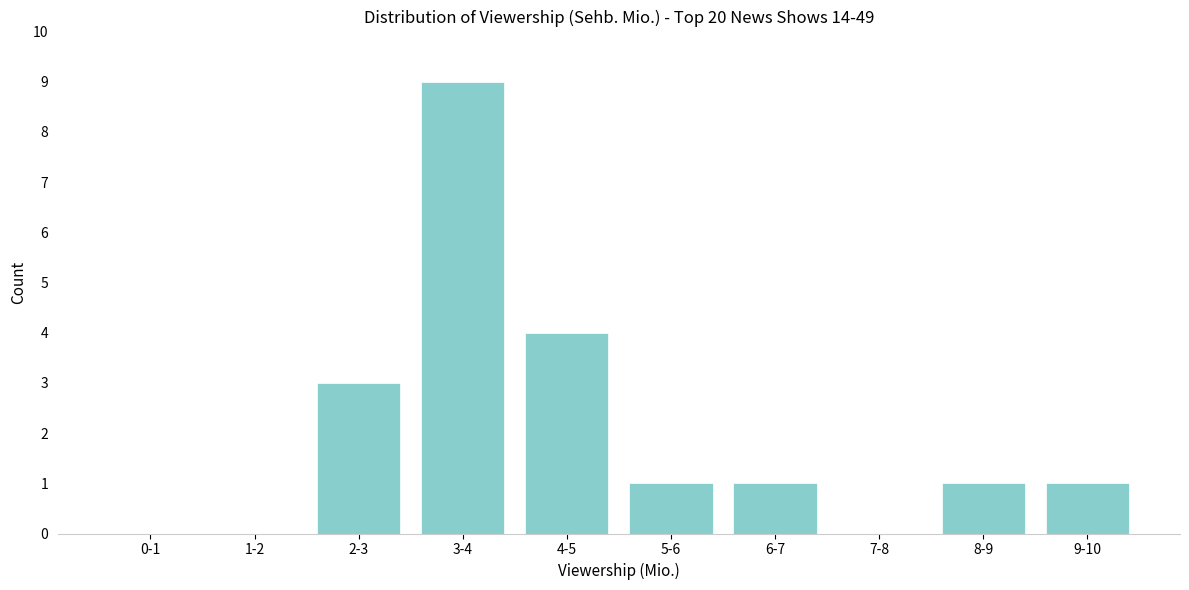

Reading left to right, what are all the values shown in this chart?

0-1=0	1-2=0	2-3=3	3-4=9	4-5=4	5-6=1	6-7=1	7-8=0	8-9=1	9-10=1